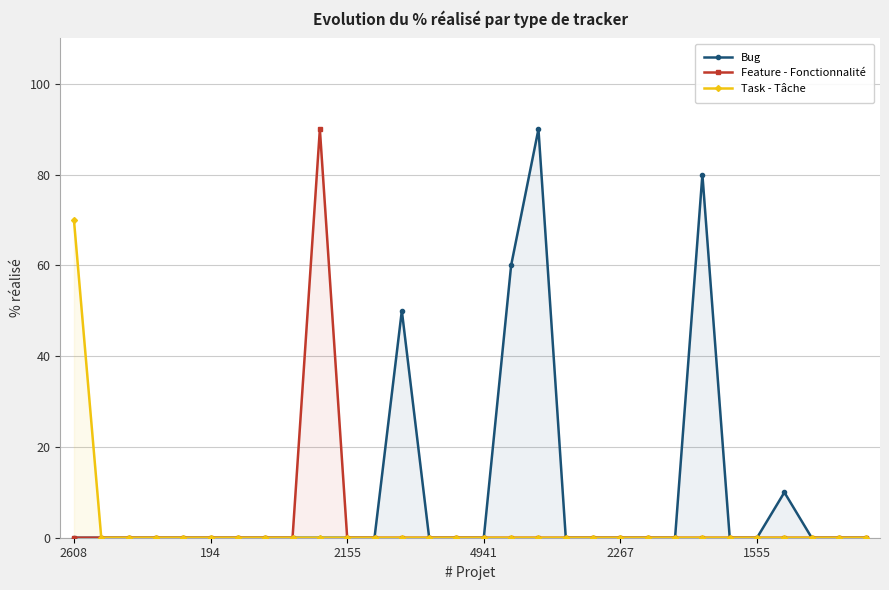

What are all the series names shown in the legend?

Bug, Feature - Fonctionnalité, Task - Tâche